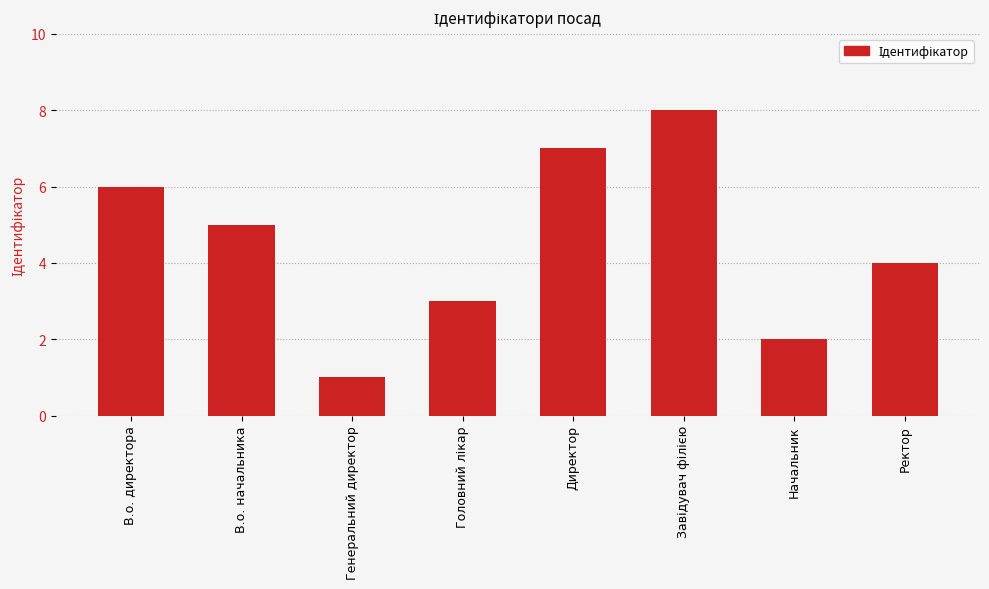

Where is the data nearest to the value 4?

Ректор